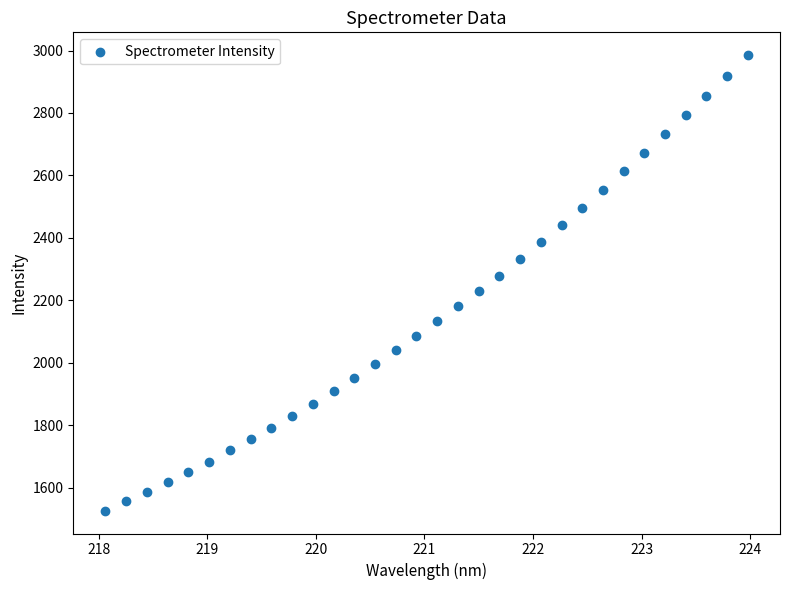

What is the range of Y values (max minus min)?

1459.5